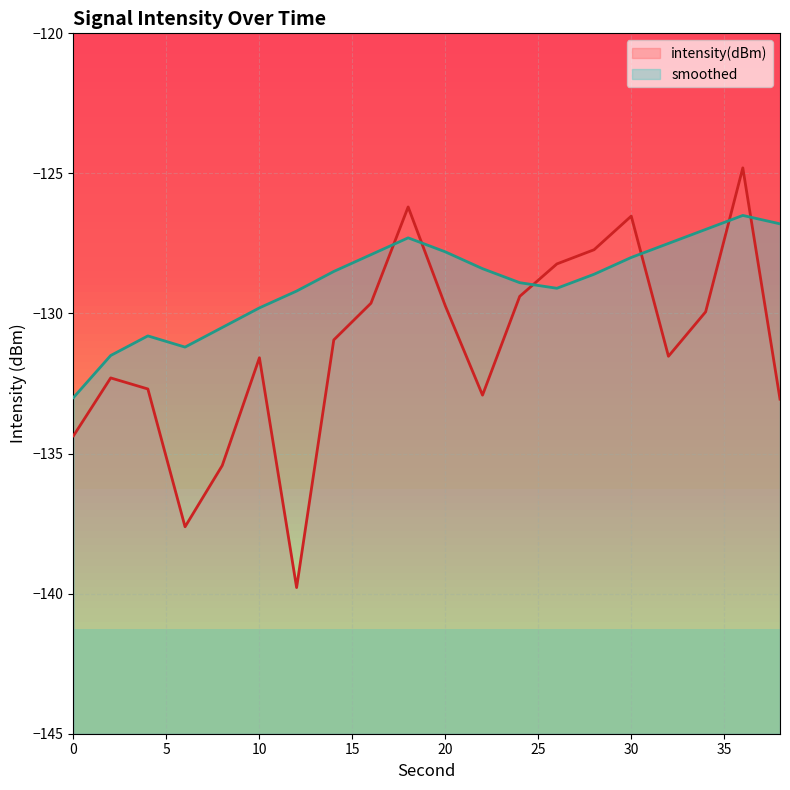

After their last crossing, which series has the higher values: intensity(dBm) or smoothed?

smoothed